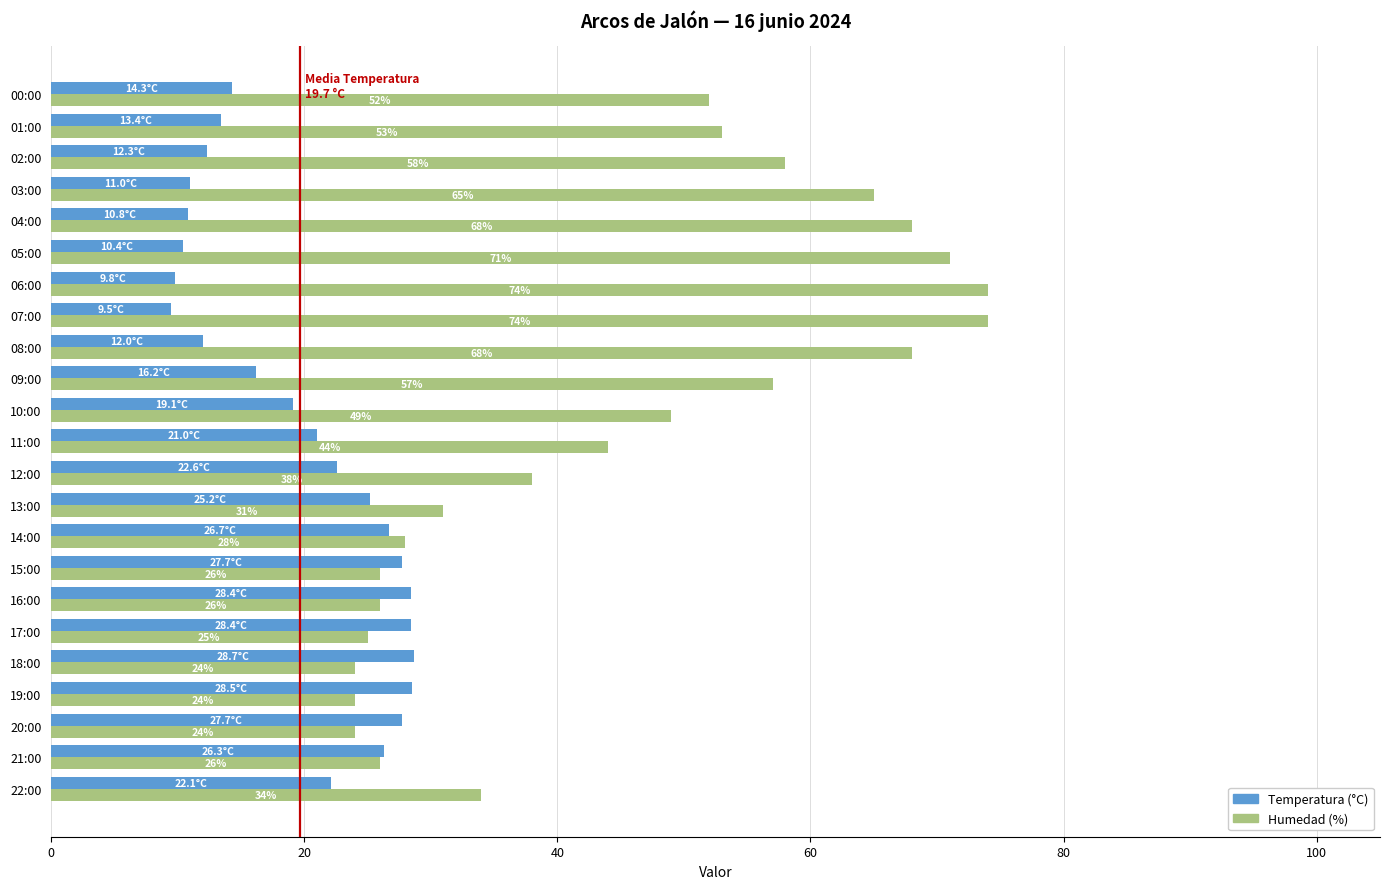

What is the average value of the Humedad (%) series?

45.2